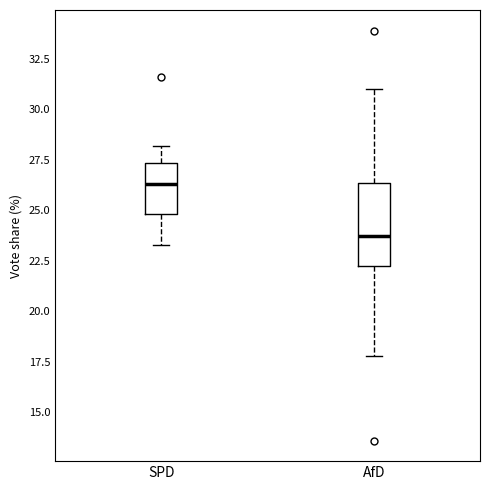

Where is the lower edge of the box for AfD on the y-axis? The values are not printed on the chart, so give them approximately, as read against the axis.

22.0